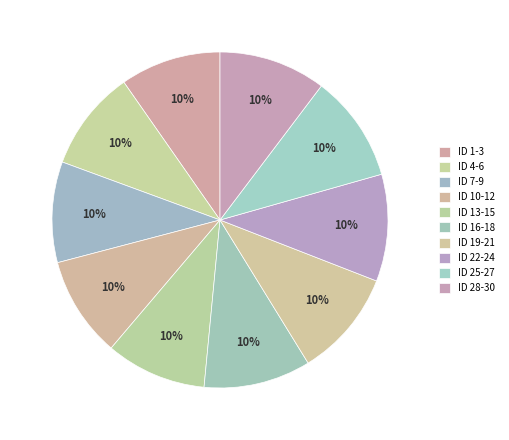

To the nearest percent, what percentage of the pie is ID 13-15?

10%